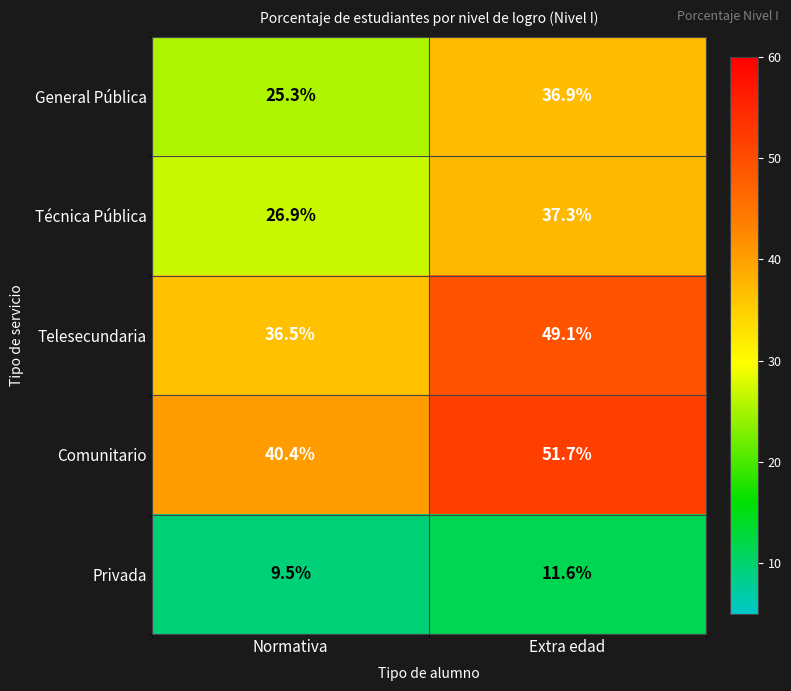

The Telesecundaria series shows 68.7 at Extra edad. True or false?

False